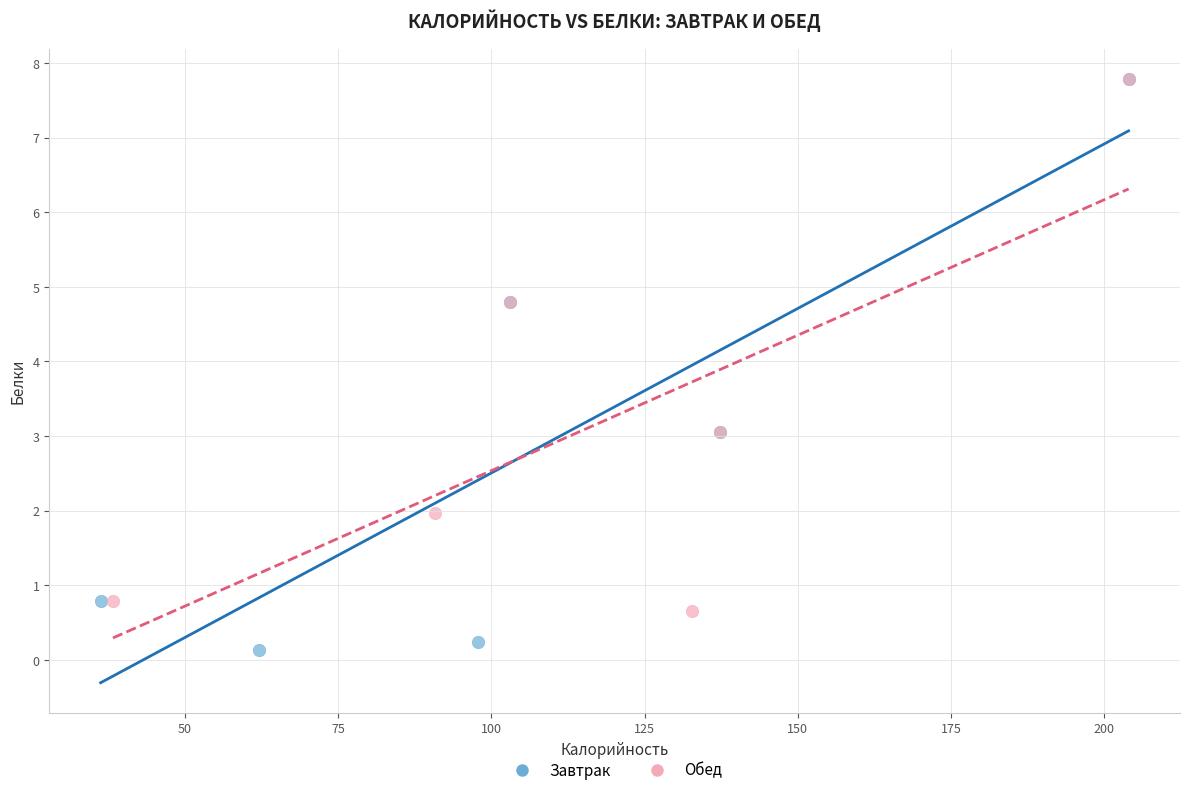

Which series reaches the minimum Y coordinate?

Завтрак